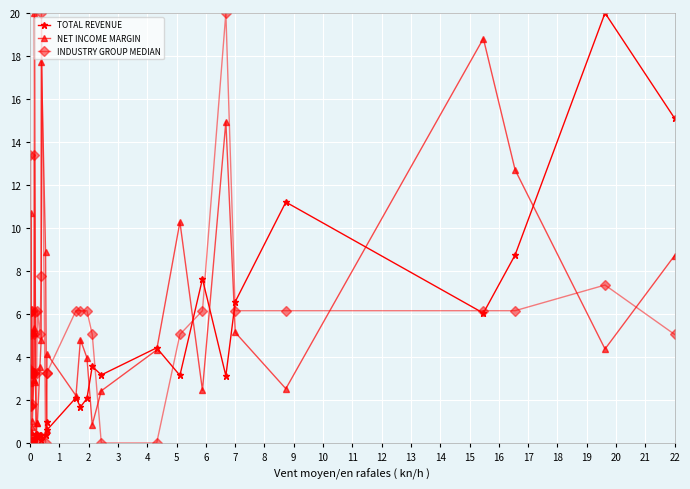

At how many categories does at least one series exceed 17?

5